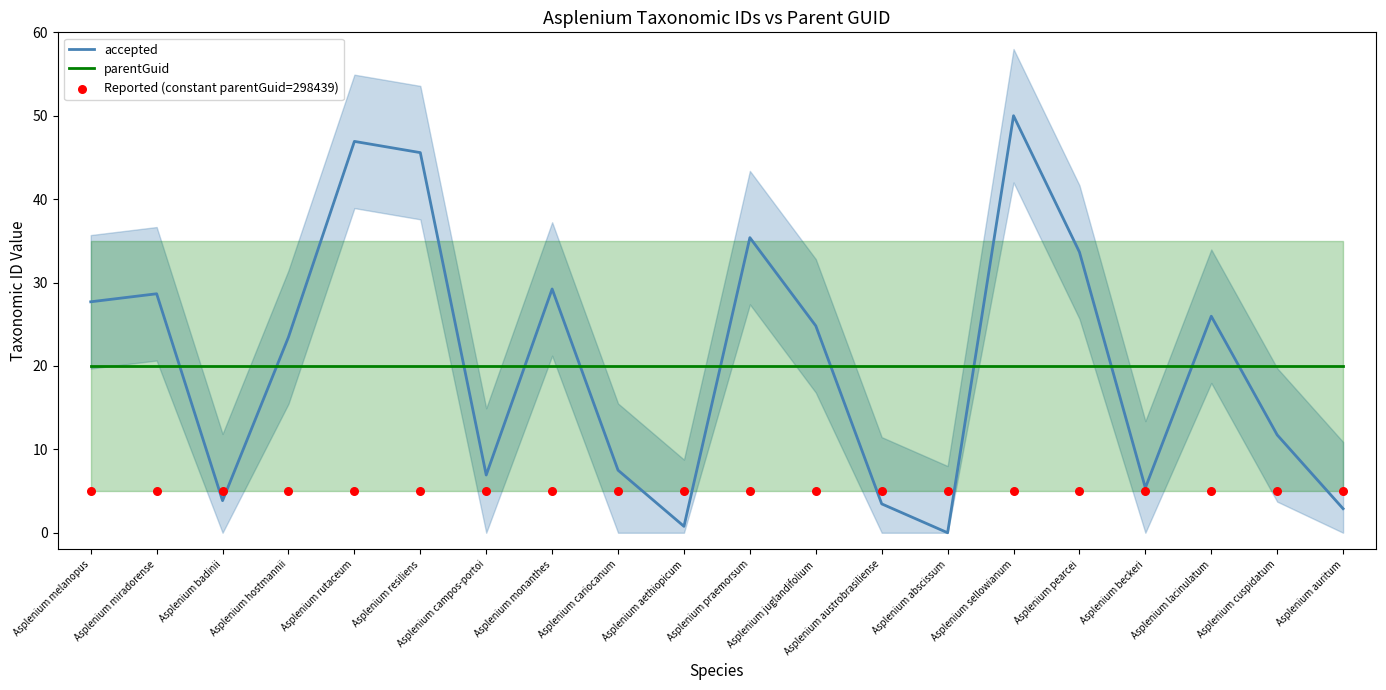

At how many categories does at least one series exceed 38?

3